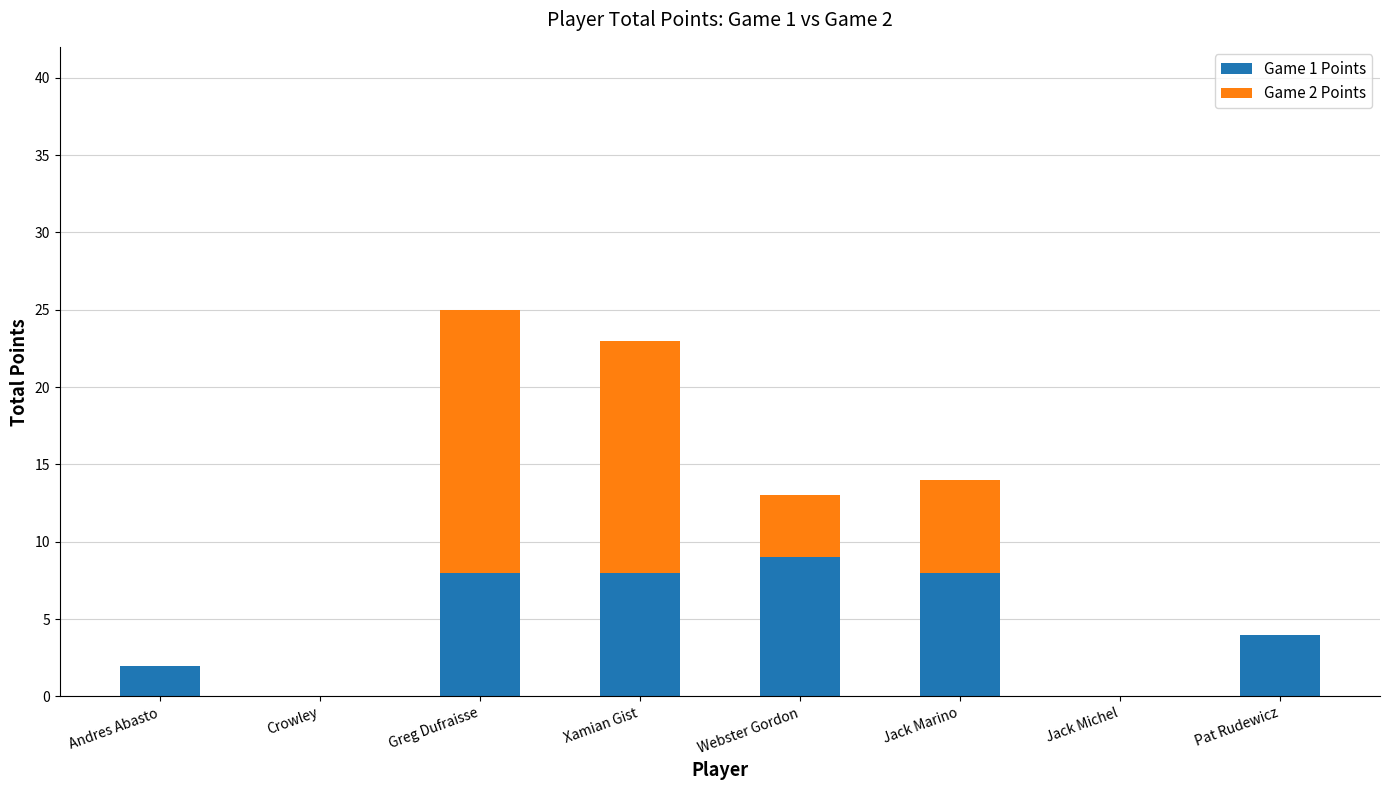

What is the sum of the Game 1 Points values at Crowley and Webster Gordon?

9